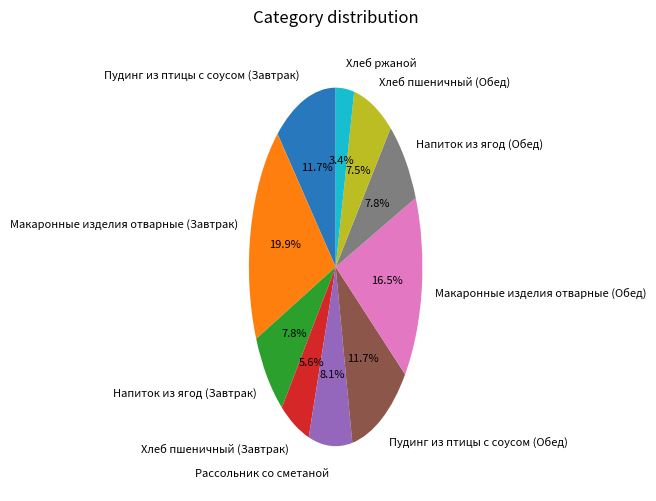

Which has a higher value, Хлеб пшеничный (Завтрак) or Макаронные изделия отварные (Обед)?

Макаронные изделия отварные (Обед)